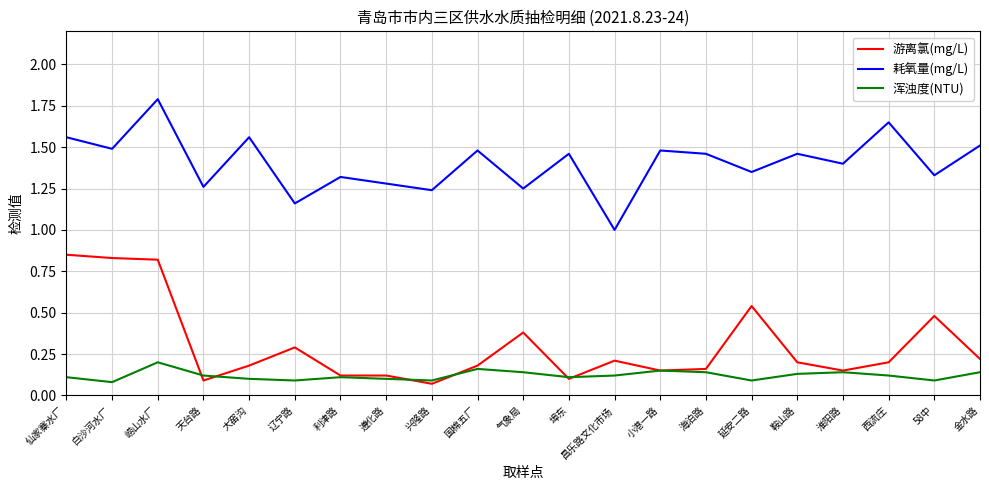

What position from the left is 金水路?

21